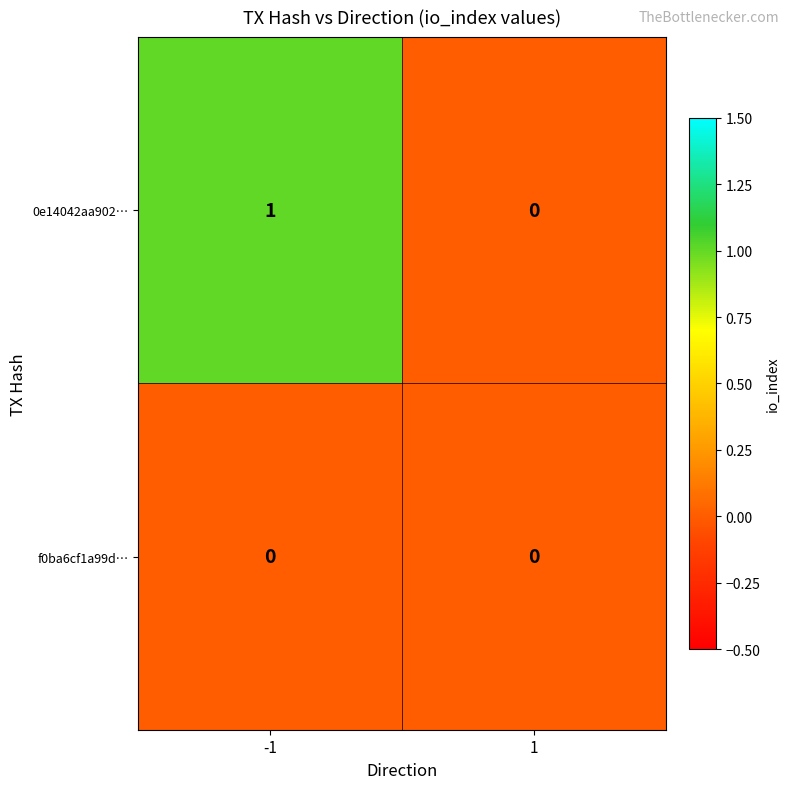

Which series has the largest total across all categories?

0e14042aa902…